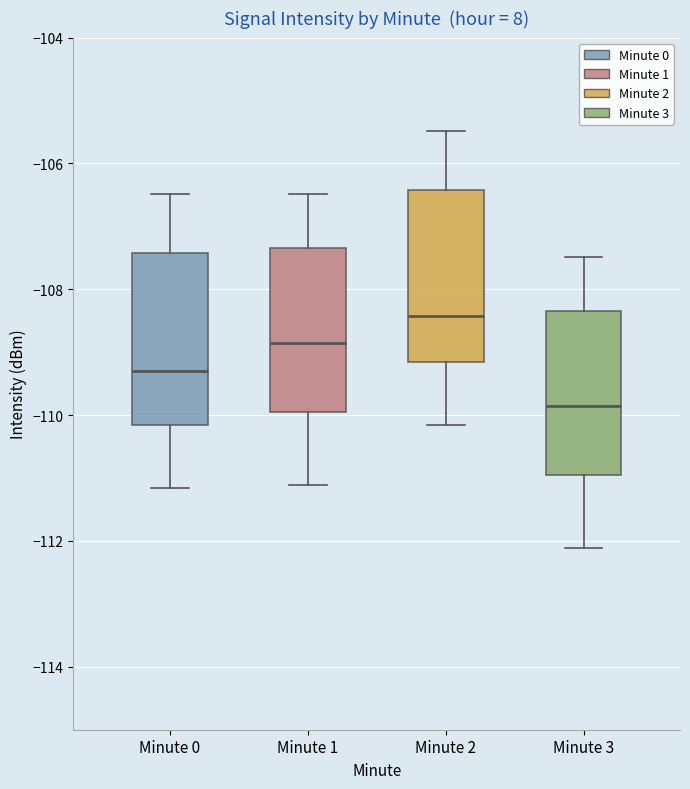

Reading left to right, transcribe this box plot: for each box, give where its median line is, the range the box spans, and where its two whiskers end, as read against the y-axis. The values are not printed on the chart, so give them approximately, as read against the axis.

Minute 0: median -109.4, box -110.2 to -107.4, whiskers -111.2 to -106.4
Minute 1: median -108.8, box -110.0 to -107.4, whiskers -111.2 to -106.4
Minute 2: median -108.4, box -109.2 to -106.4, whiskers -110.2 to -105.4
Minute 3: median -109.8, box -111.0 to -108.4, whiskers -112.2 to -107.4